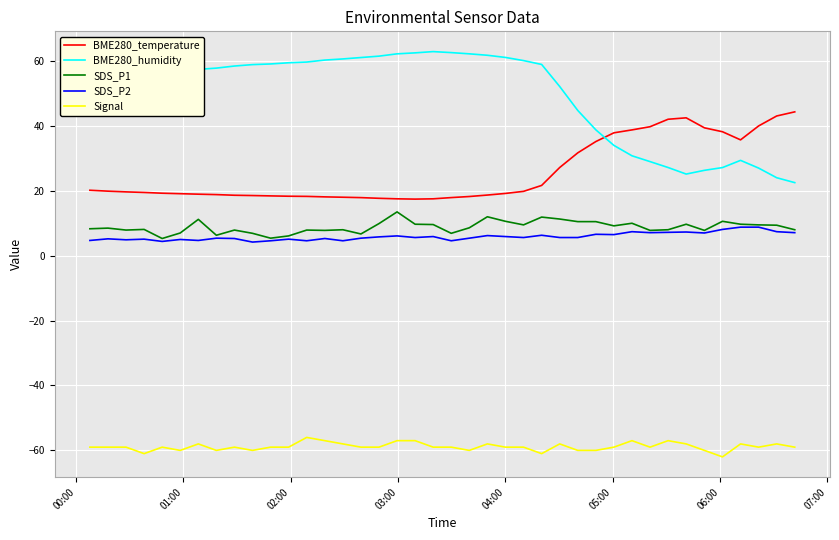

What is the maximum value for Signal?

-56.0